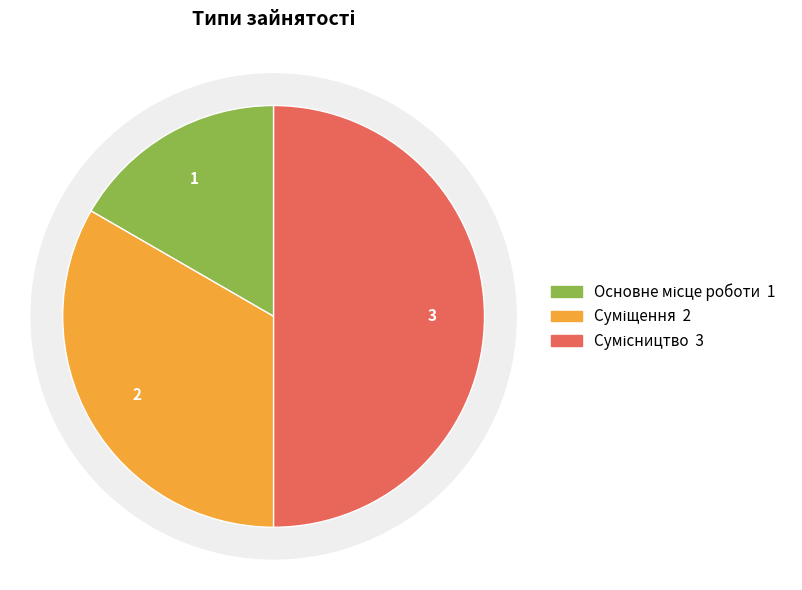

How many segments does this pie chart have?

3